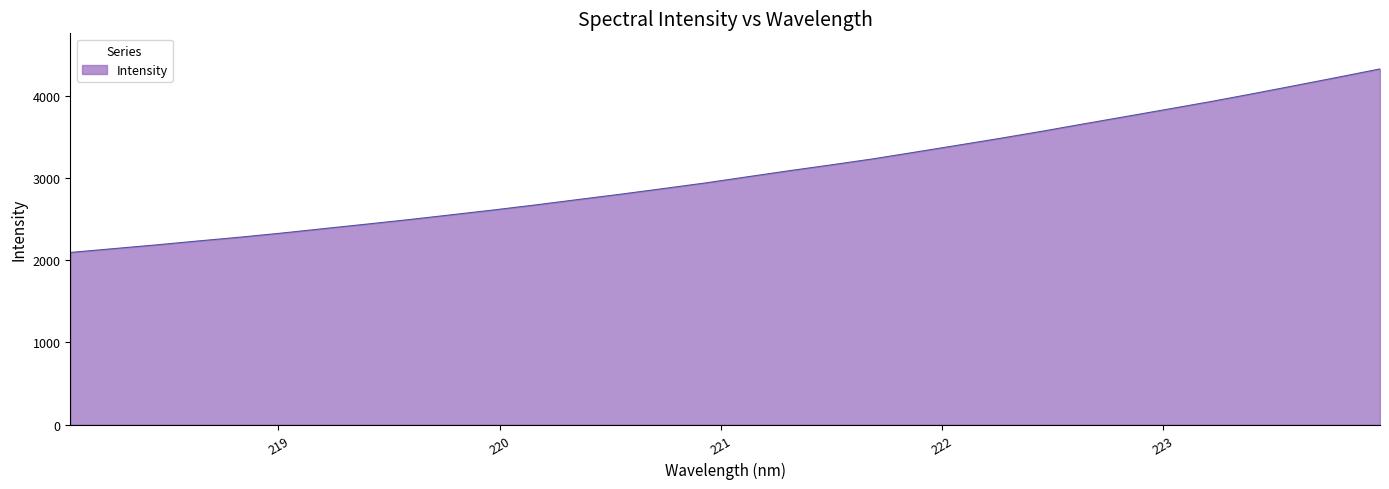

What is the greatest value displayed?

4324.5